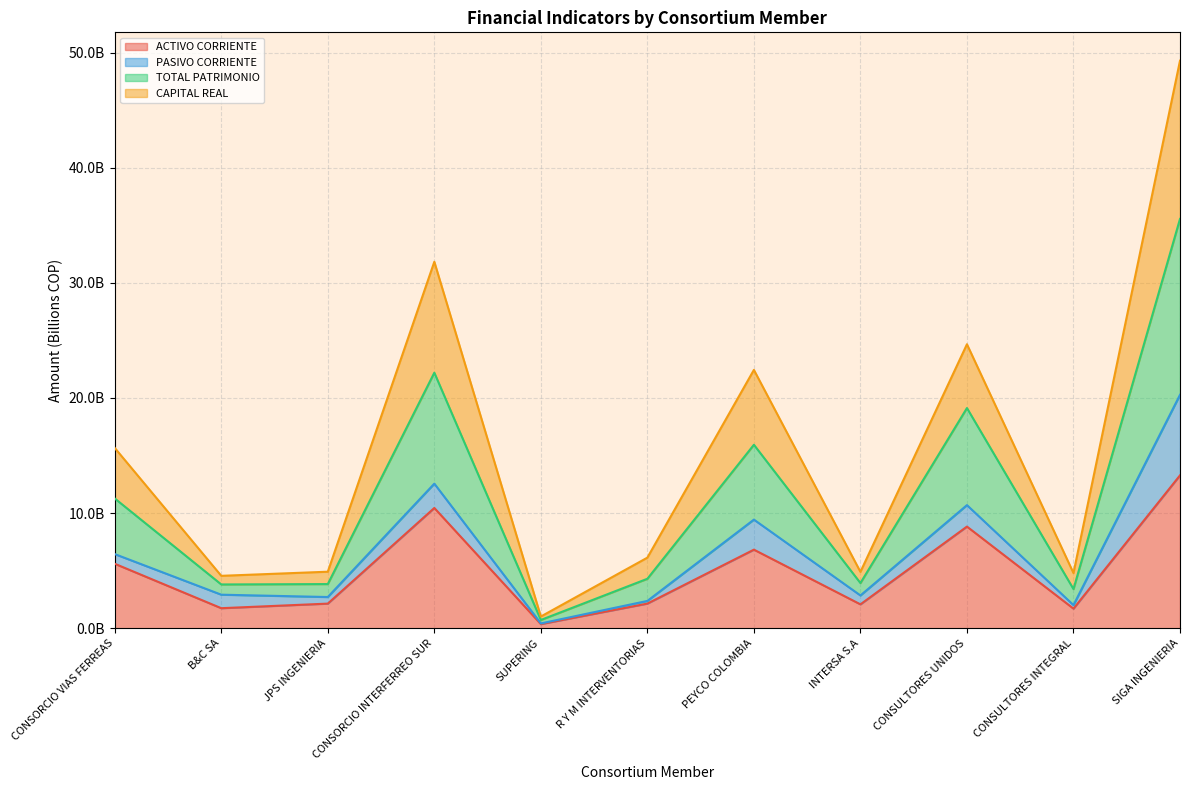

What is the label of the 4th point from the left?

CONSORCIO INTERFERREO SUR